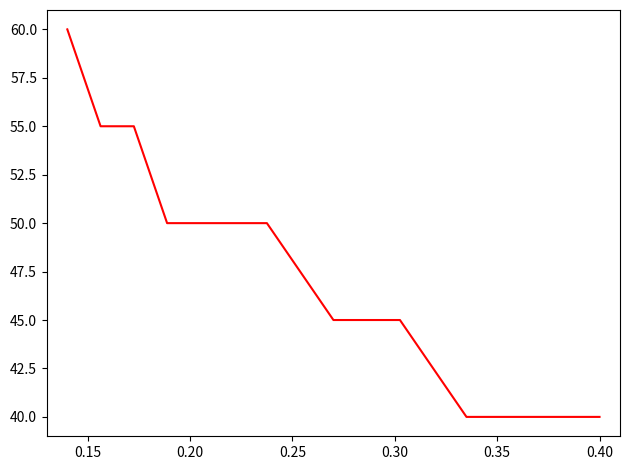

What is the minimum value shown in the chart?

40